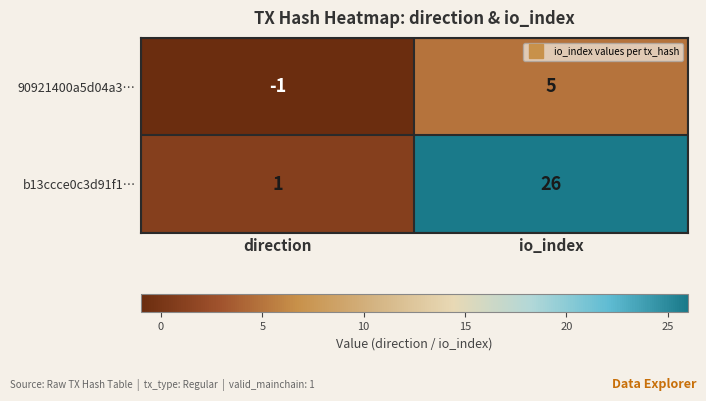

True or false: b13ccce0c3d91f1… has a value of 1 at direction.

True